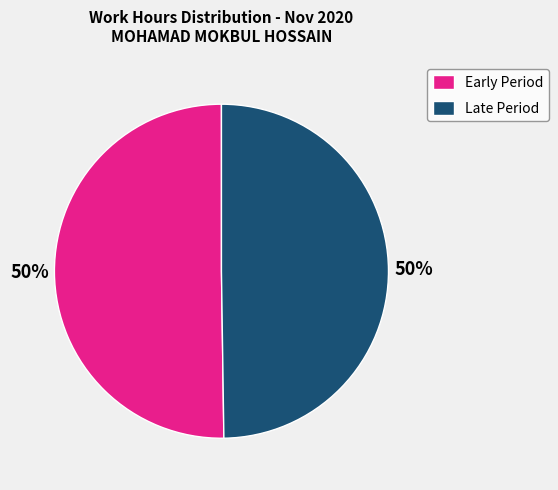

Is the sum of Late Period and Early Period greater than half?

Yes